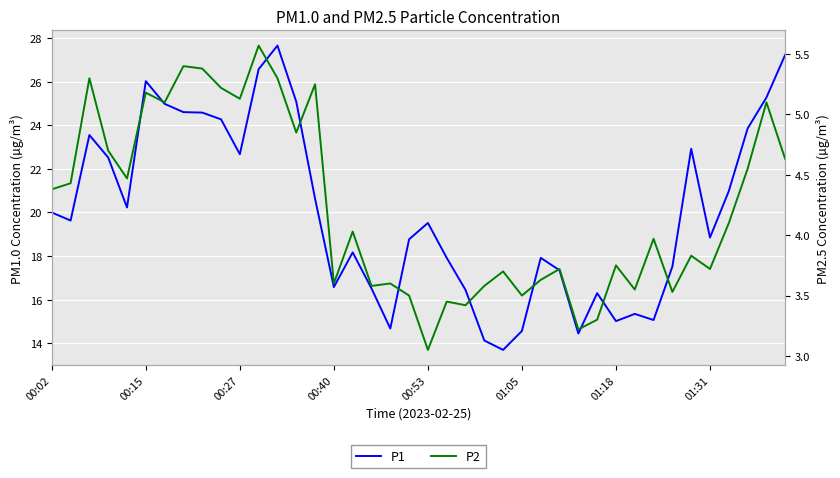

Count the number of data series in this chart.

2